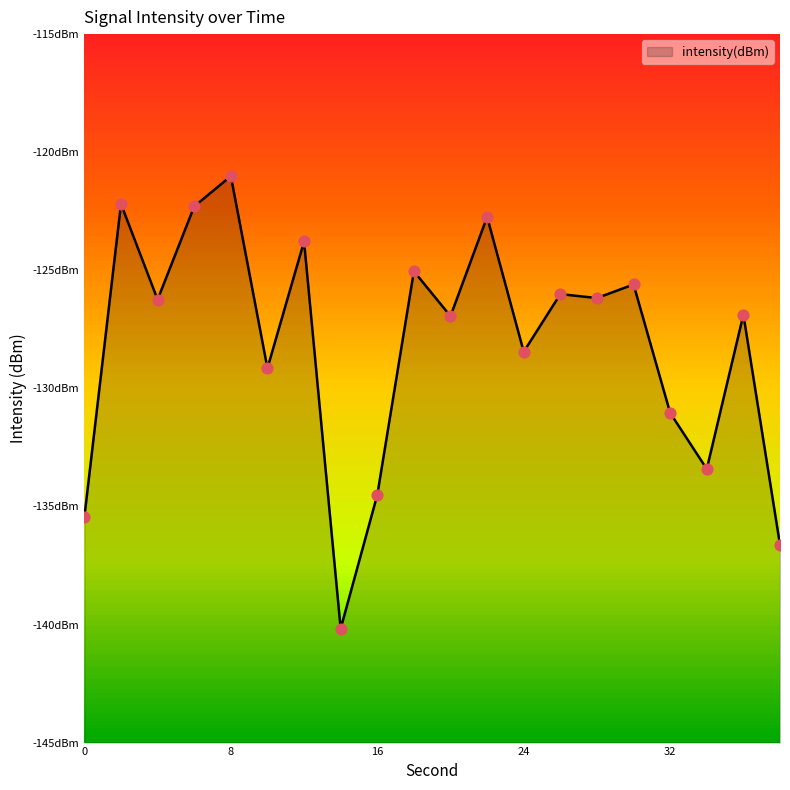

What is the change in value from 28 to 34?

-7.2